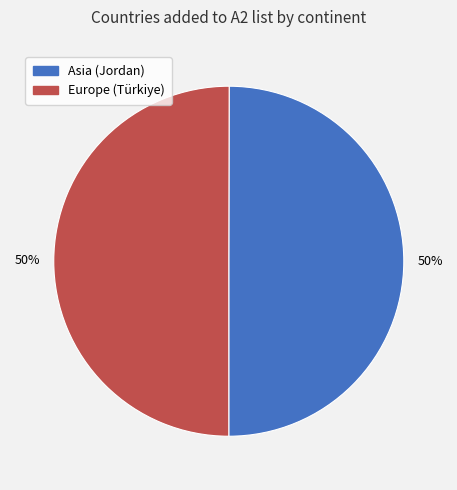

What is the ratio of the value at Europe (Türkiye) to the value at Asia (Jordan)?

1.0